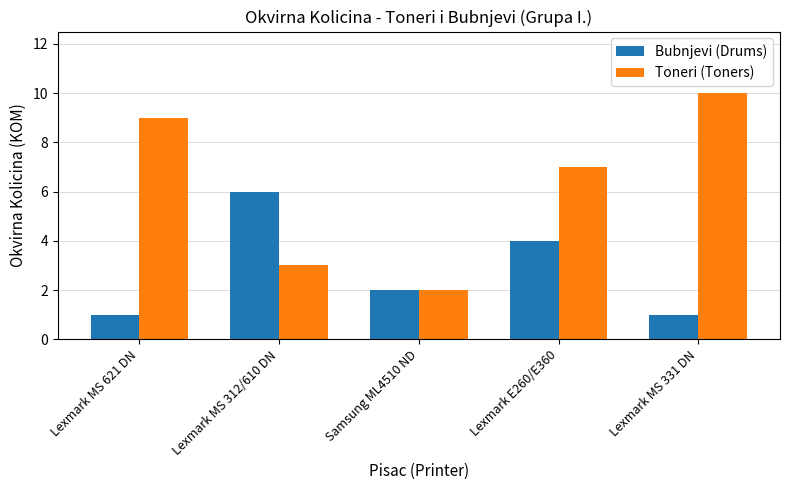

Reading right to left, extract all data points from this chart.

Bubnjevi (Drums): Lexmark MS 331 DN=1	Lexmark E260/E360=4	Samsung ML4510 ND=2	Lexmark MS 312/610 DN=6	Lexmark MS 621 DN=1
Toneri (Toners): Lexmark MS 331 DN=10	Lexmark E260/E360=7	Samsung ML4510 ND=2	Lexmark MS 312/610 DN=3	Lexmark MS 621 DN=9